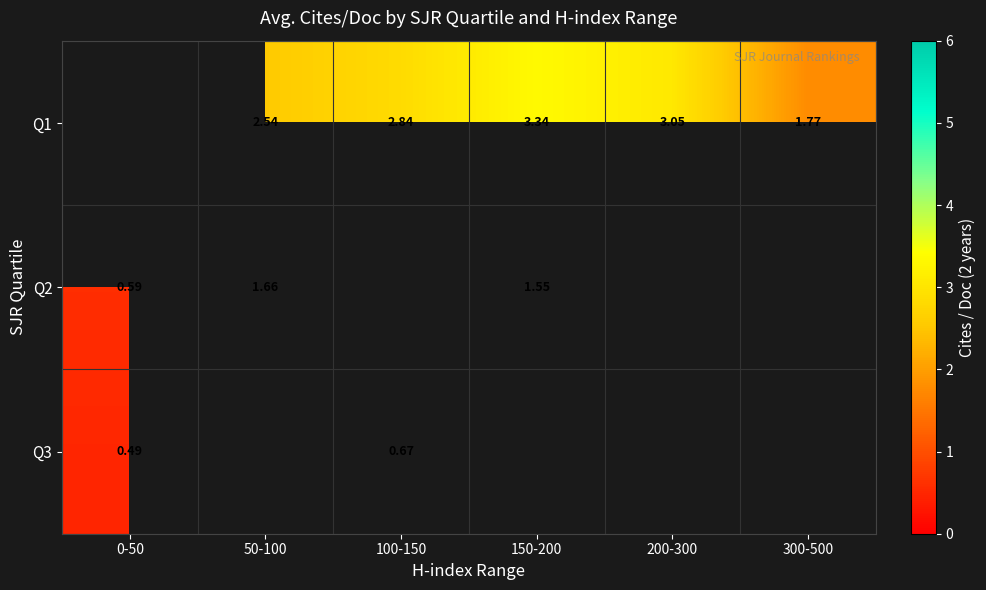

Is the value of Q2 at 150-200 greater than the value of Q3 at 150-200?

No